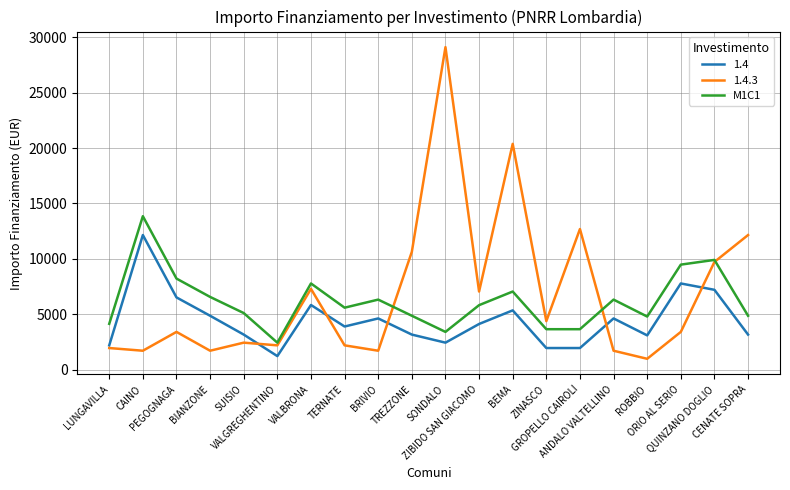

True or false: 1.4 and M1C1 cross at least once.

False